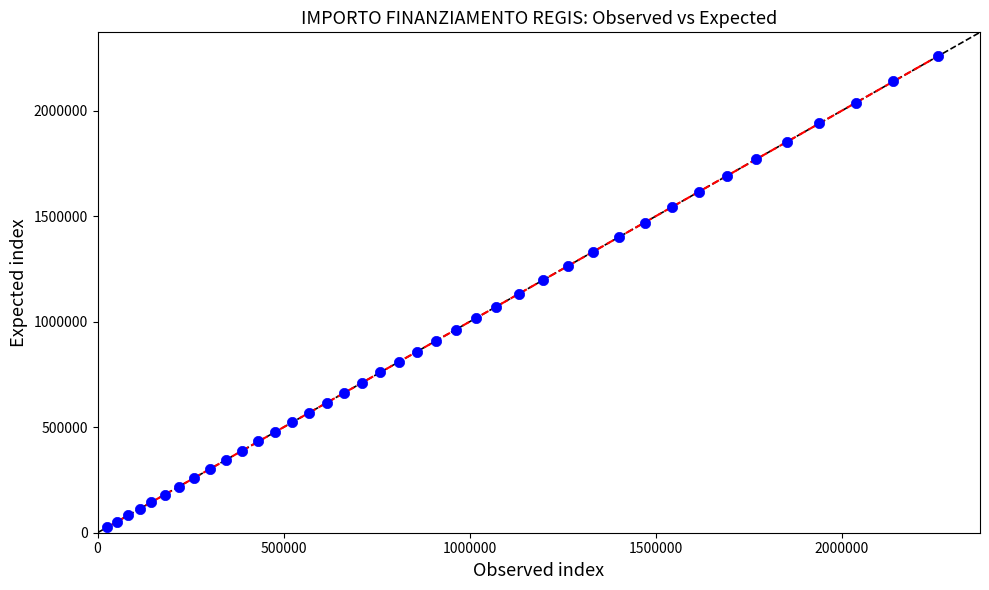

What is the range of Y values (max minus min)?

2232951.5